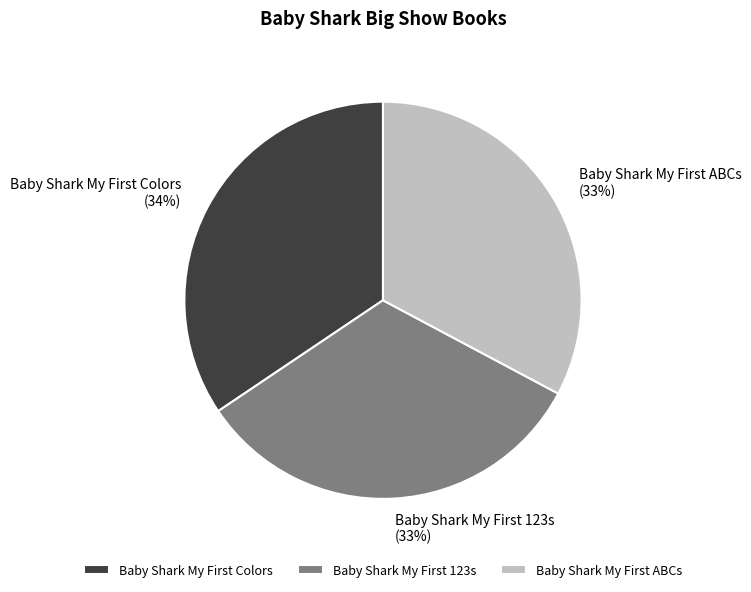

What is the largest slice in the pie chart?

Baby Shark My First Colors